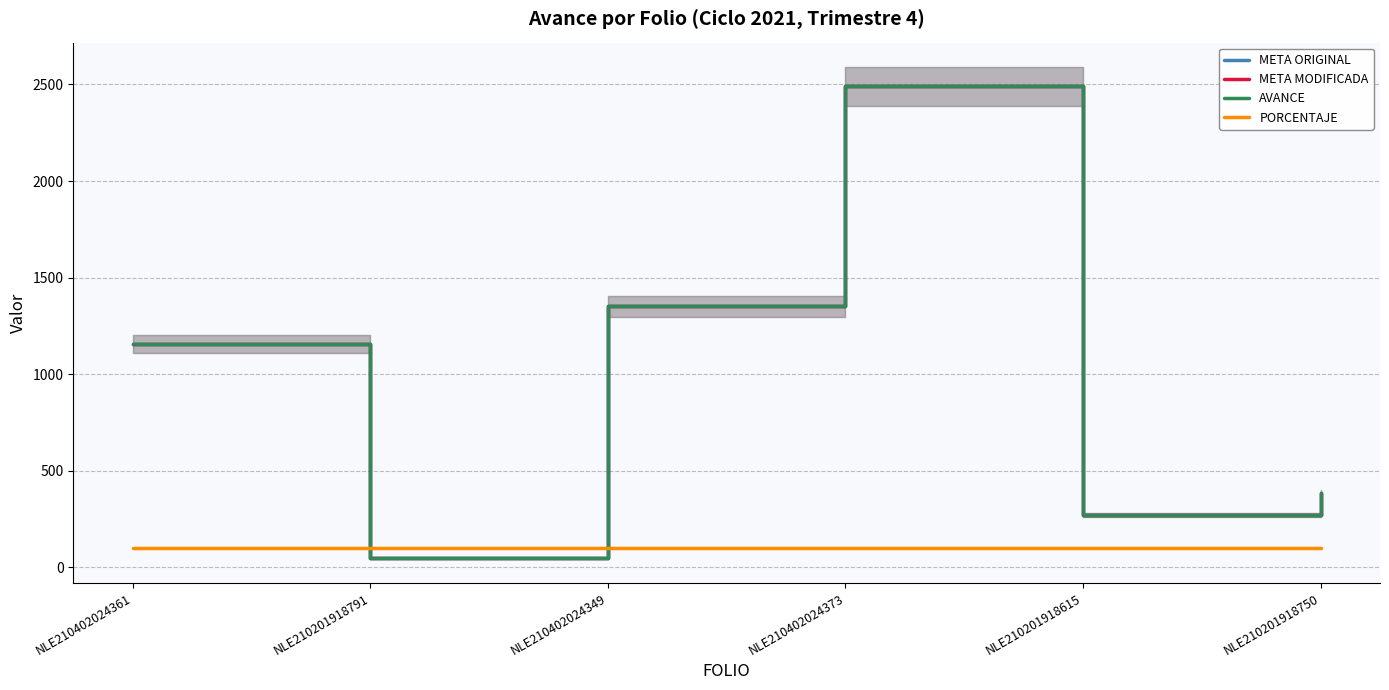

Which series has the largest total across all categories?

META ORIGINAL